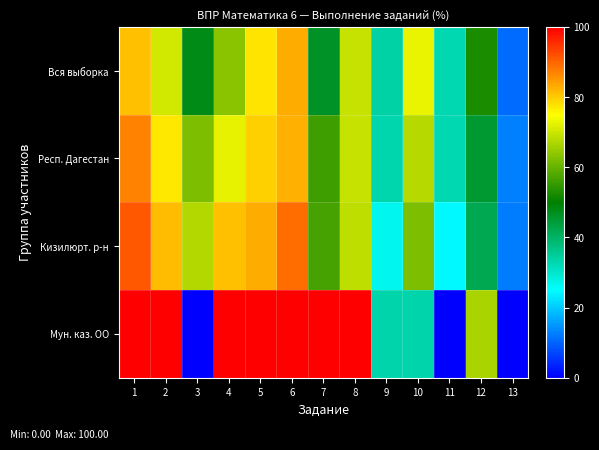

Reading left to right, transcribe all the data shown in this chart.

Вся выборка: 1=81.0	2=70.6	3=47.8	4=63.6	5=77.7	6=83.1	7=46.4	8=69.4	9=33.9	10=73.0	11=32.7	12=52.4	13=10.8
Респ. Дагестан: 1=87.0	2=77.2	3=62.2	4=72.6	5=79.5	6=82.7	7=56.2	8=69.2	9=33.2	10=68.0	11=32.7	12=45.0	13=12.8
Кизилюрт. р-н: 1=91.3	2=81.4	3=67.5	4=81.2	5=83.1	6=89.1	7=57.0	8=68.6	9=26.7	10=62.4	11=24.5	12=41.9	13=12.5
Мун. каз. ОО: 1=100.0	2=100.0	3=0.0	4=100.0	5=100.0	6=100.0	7=100.0	8=100.0	9=33.3	10=33.3	11=0.0	12=66.7	13=0.0